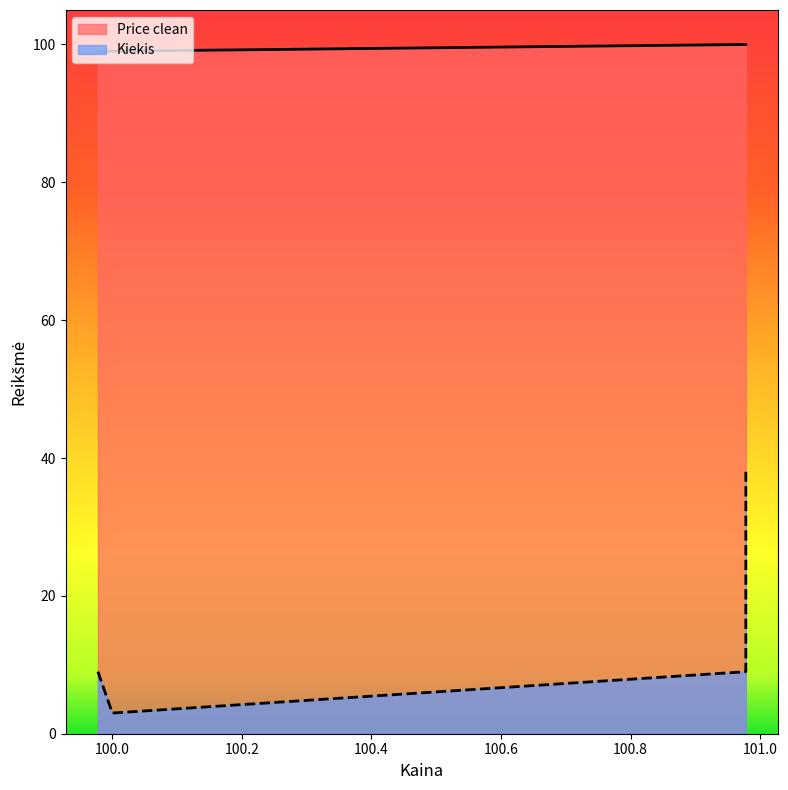

What is the ratio of the value at 100.0 to the value at 100.977778?

1.0